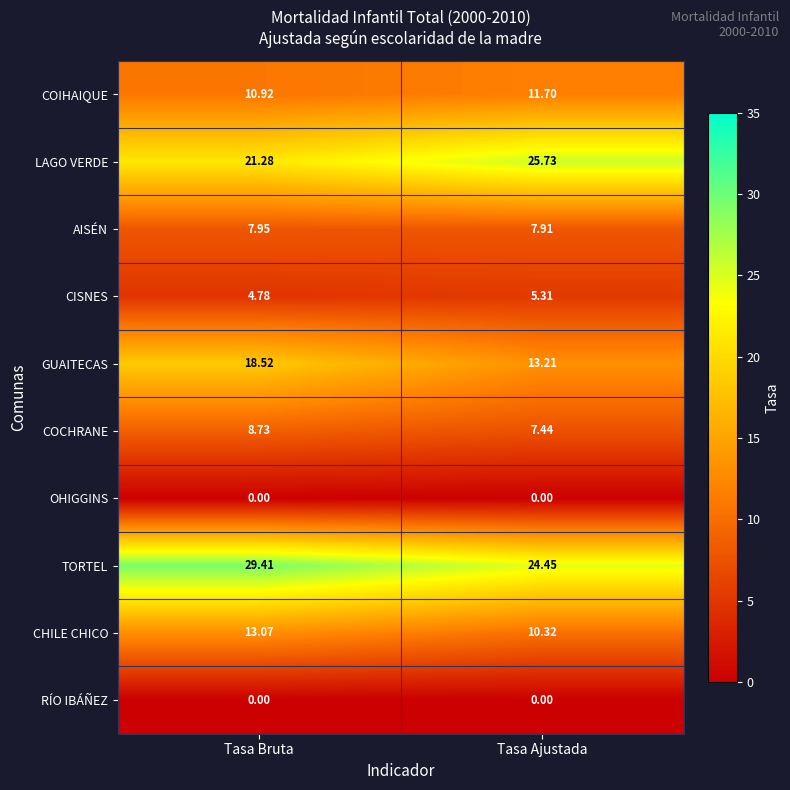

Where is CHILE CHICO nearest to the value 11?

Tasa Ajustada